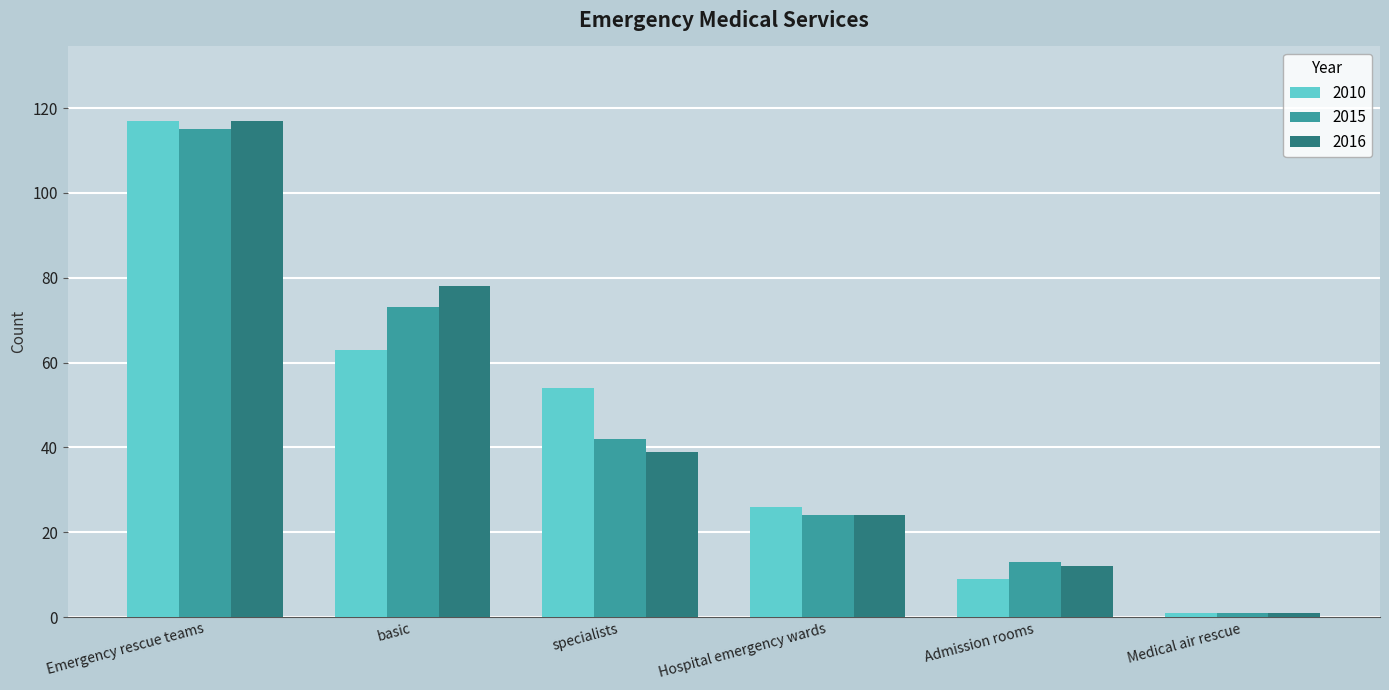

What is the label of the 2nd bar from the left?

basic